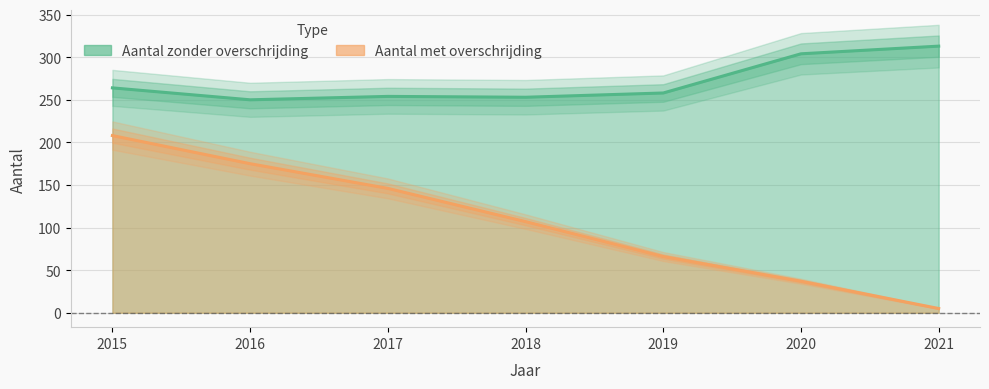

Reading left to right, list all the values displayed in this chart.

Aantal zonder overschrijding: 264	250	254	253	258	304	313
Aantal met overschrijding: 208	175	146	107	66	37	5